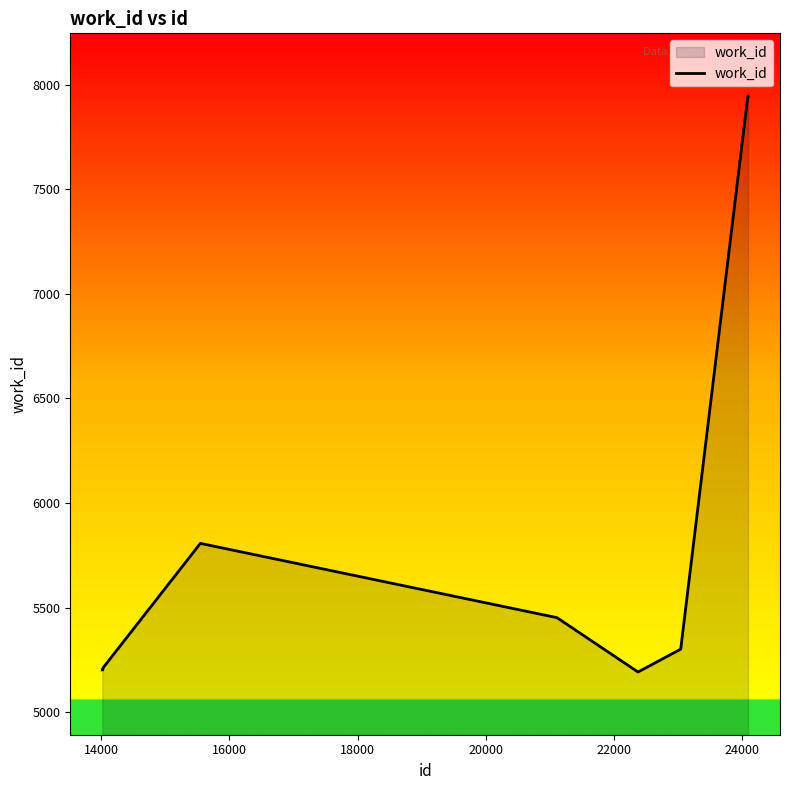

True or false: there are more than 0 points higher than both neighbors.

True